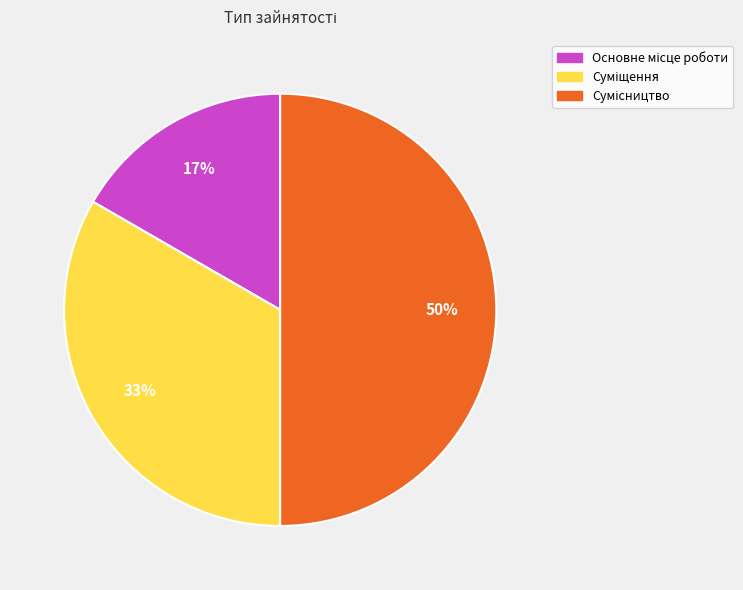

To the nearest percent, what is the average slice percentage?

33%